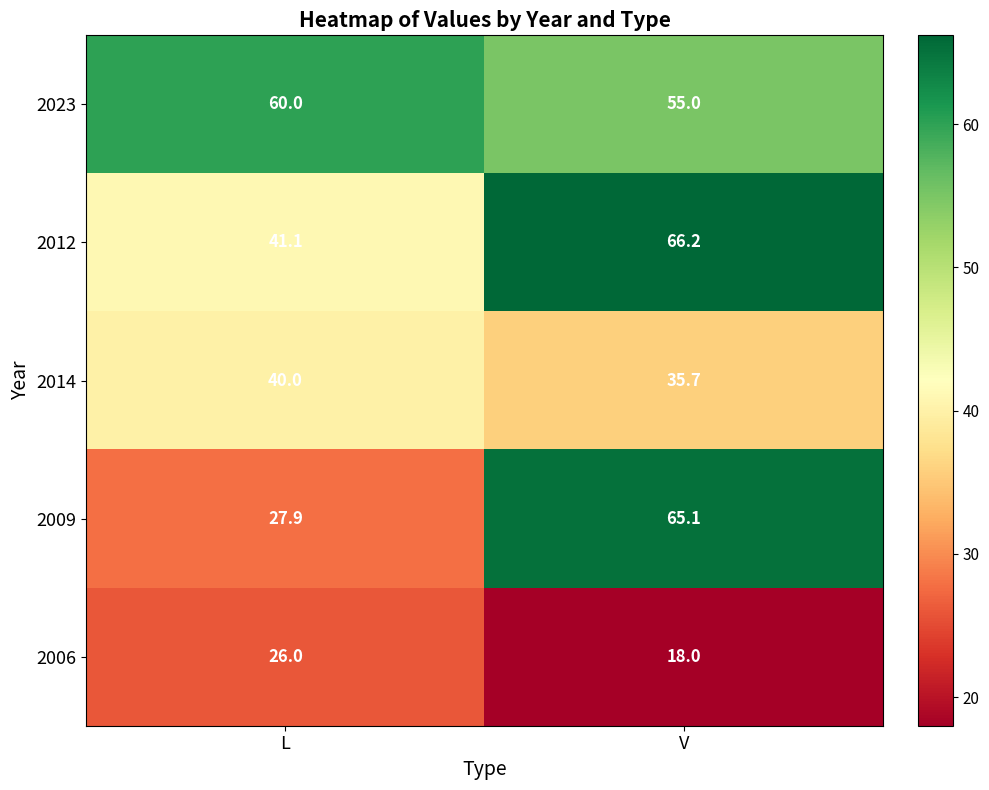

Rank the series at V from lowest to highest value.

2006, 2014, 2023, 2009, 2012